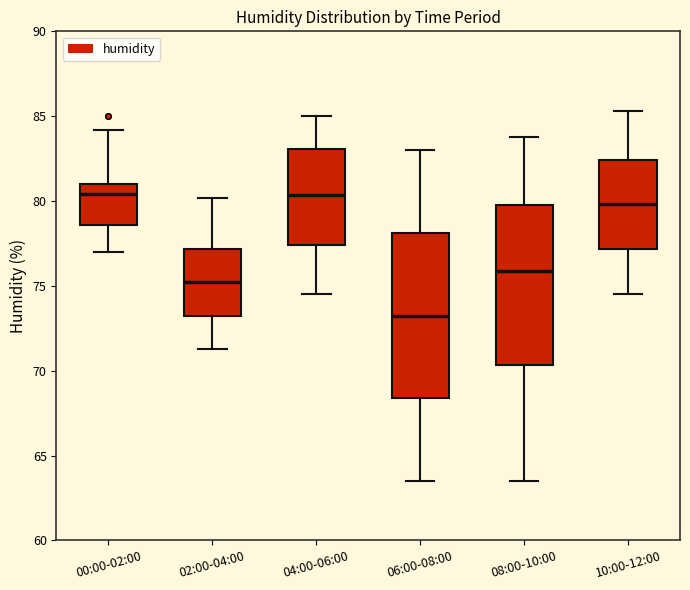

Where is the upper edge of the box for 08:00-10:00 on the y-axis? The values are not printed on the chart, so give them approximately, as read against the axis.

80.0